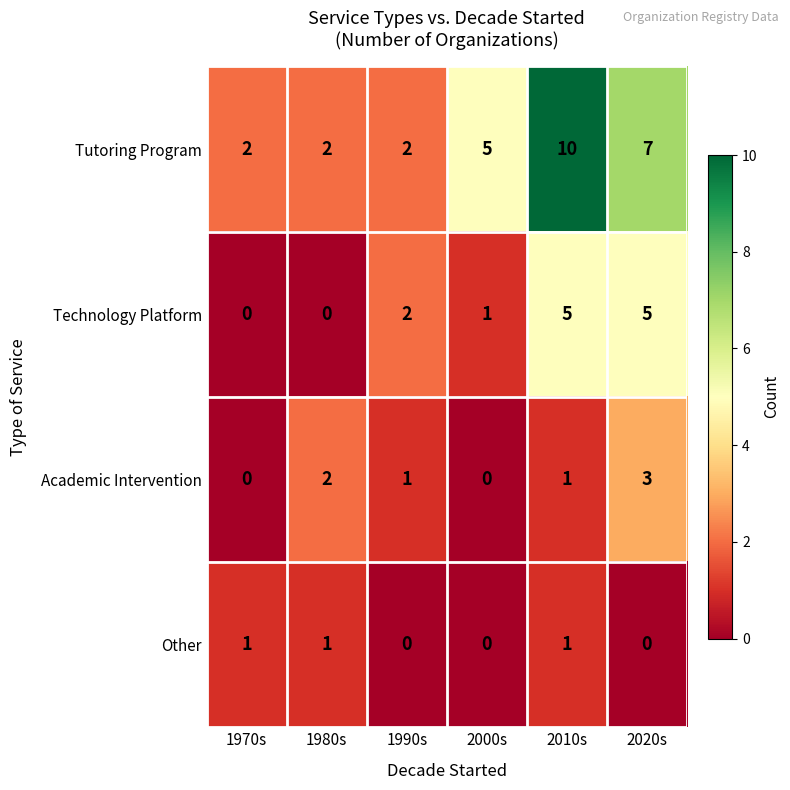

What value does the Tutoring Program series have at 2000s?

5